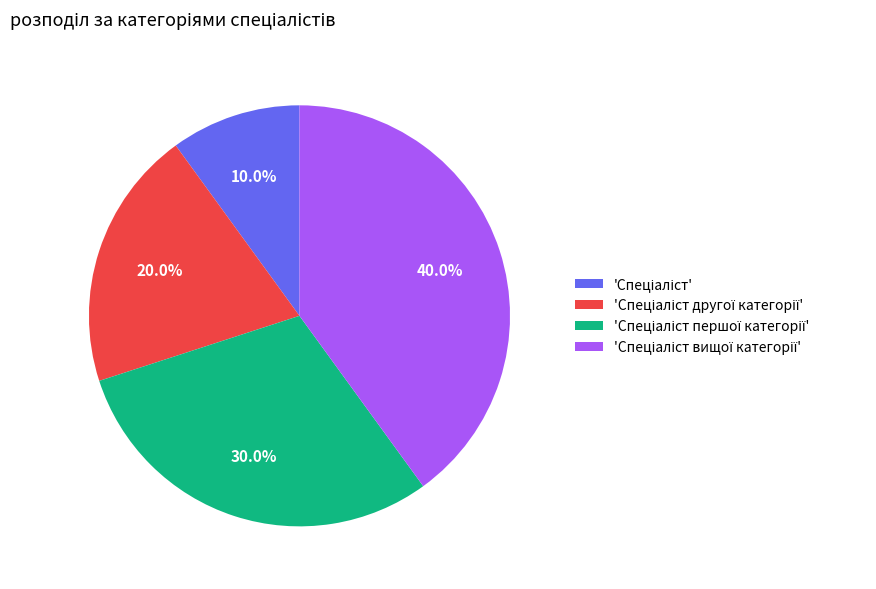

Does any single category account for the majority?

No